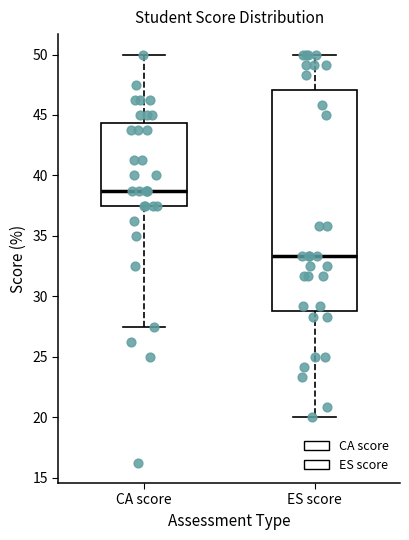

Reading left to right, transcribe this box plot: for each box, give where its median line is, the range the box spans, and where its two whiskers end, as read against the y-axis. The values are not printed on the chart, so give them approximately, as read against the axis.

CA score: median 39.0, box 37.5 to 44.5, whiskers 27.5 to 50.0
ES score: median 33.5, box 29.0 to 47.0, whiskers 20.0 to 50.0